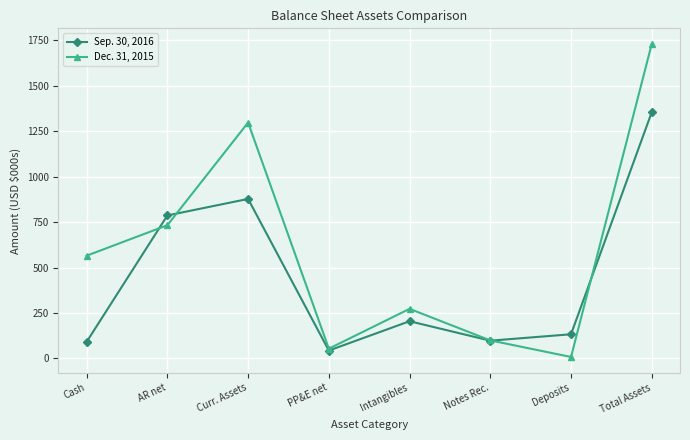

True or false: Dec. 31, 2015 and Sep. 30, 2016 intersect in this chart.

True